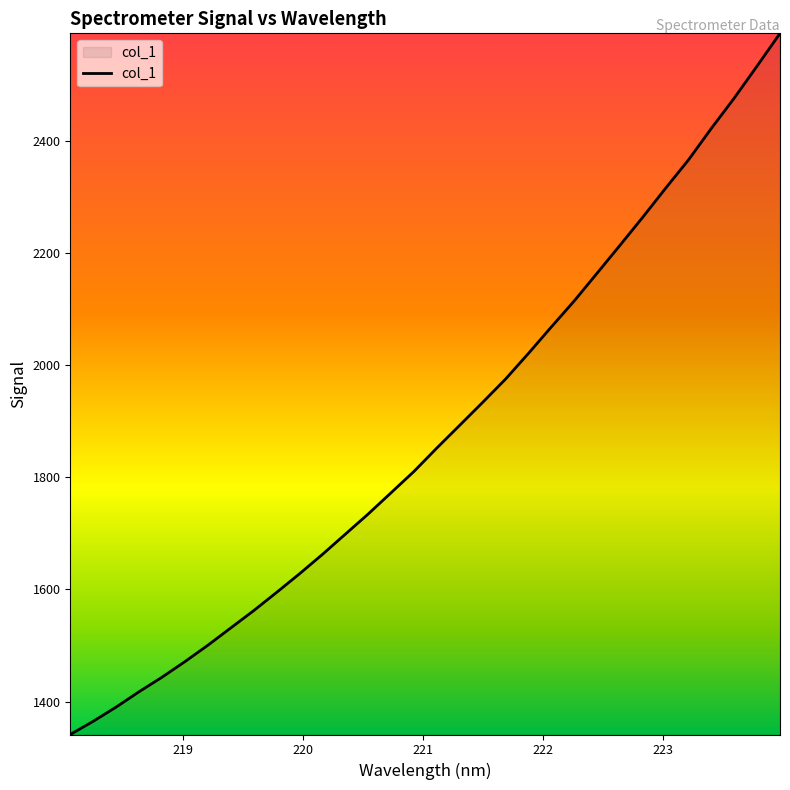

What is the greatest value displayed?

2591.4